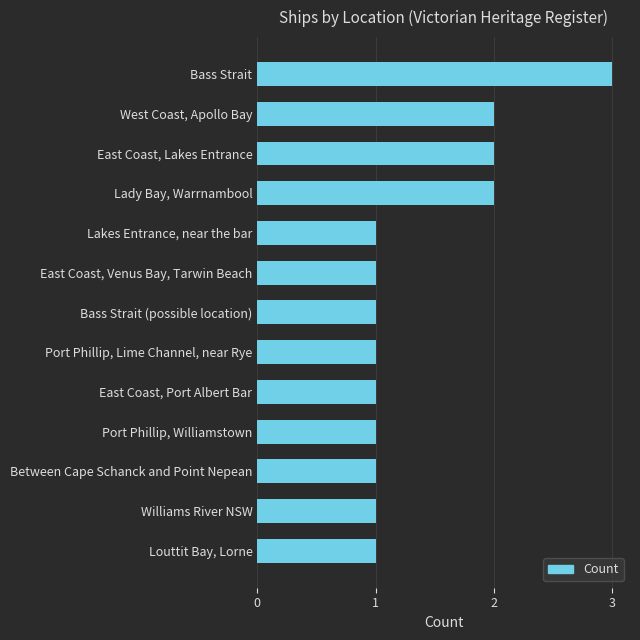

What is the sum of all values?

18